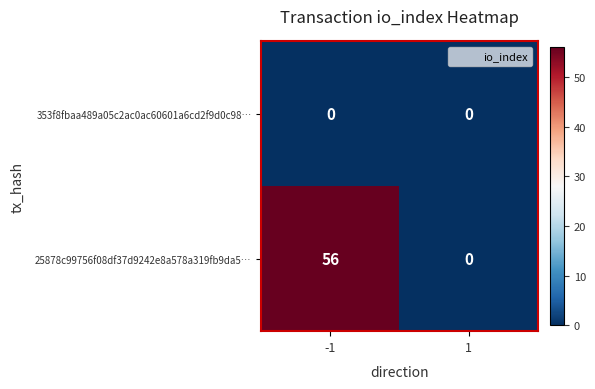

List the series in order of their peak value, lowest first.

353f8fbaa489a05c2ac0ac60601a6cd2f9d0c98…, 25878c99756f08df37d9242e8a578a319fb9da5…